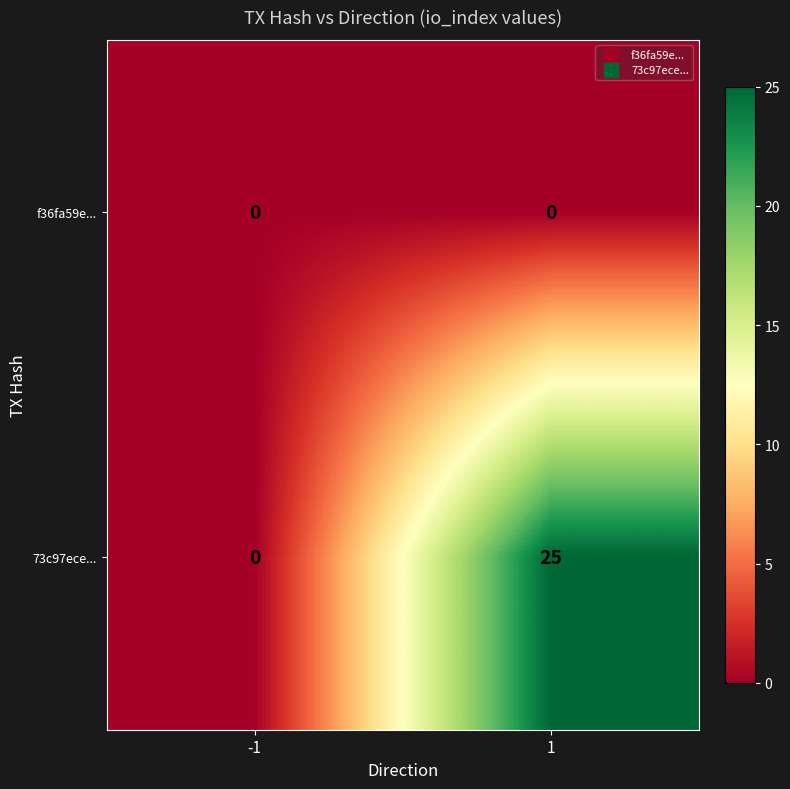

What is the sum of all 73c97ece... values?

25